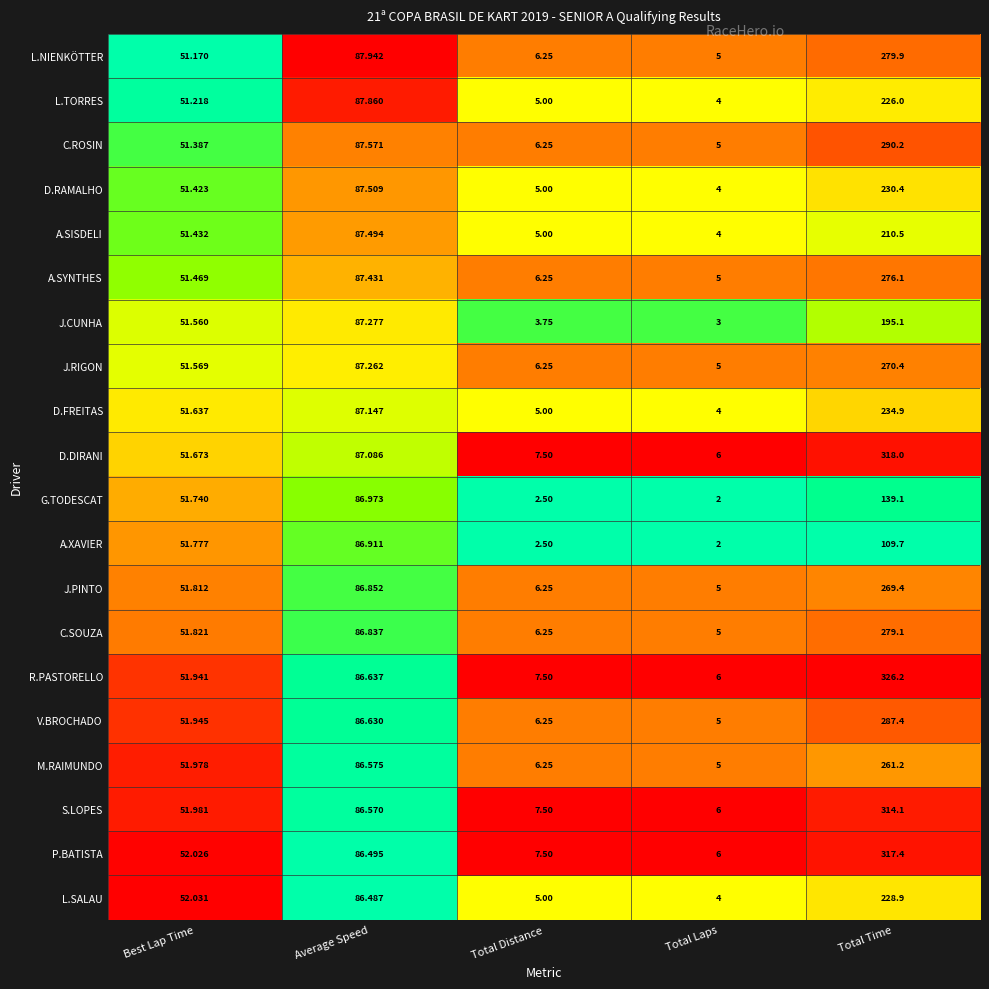

What is the total value across all series at Total Distance?

113.8